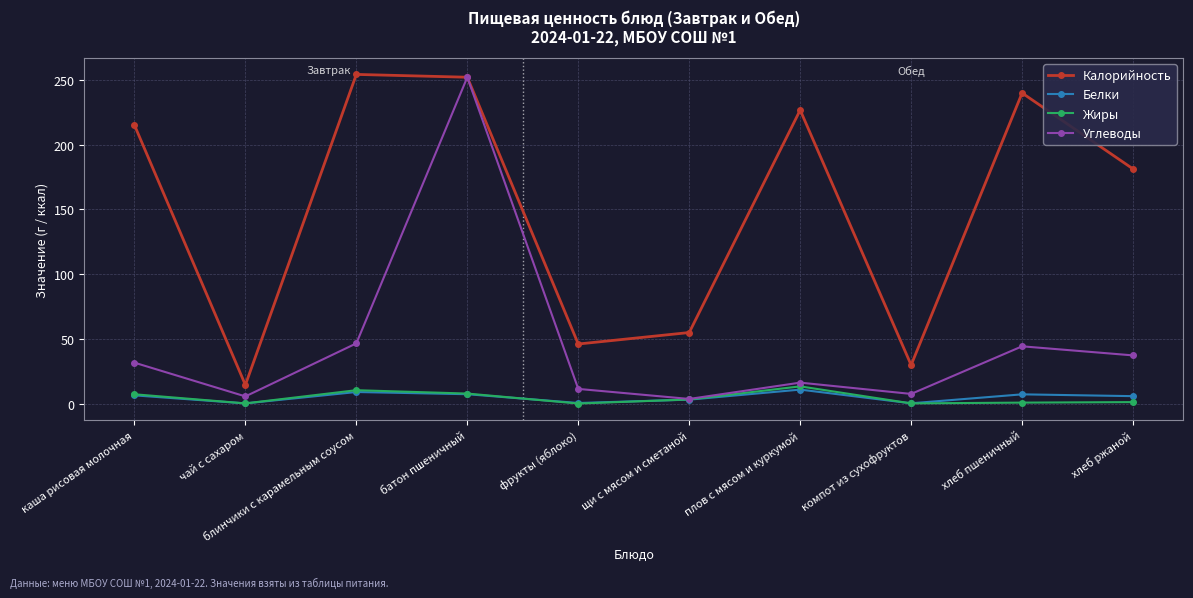

The value of Жиры at компот из сухофруктов is 0.1. True or false?

True